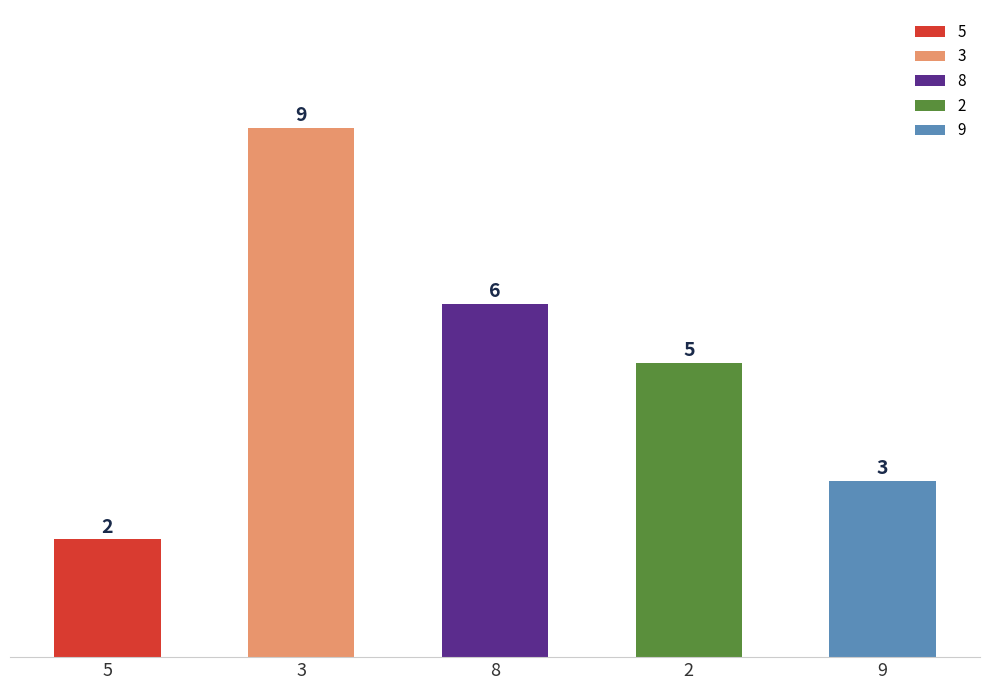

How many data points does each series have?

5